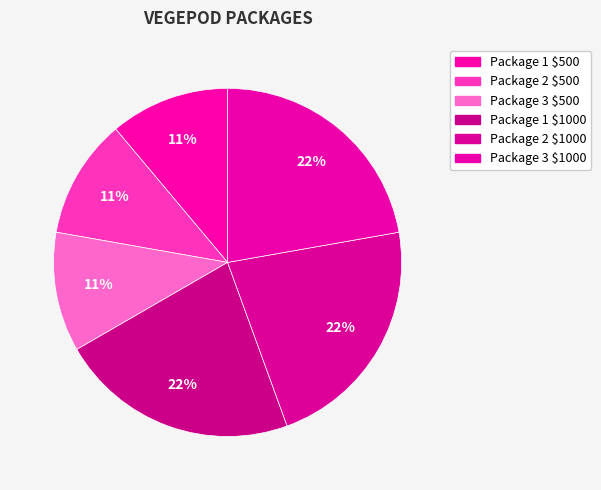

How many slices are in this pie chart?

6